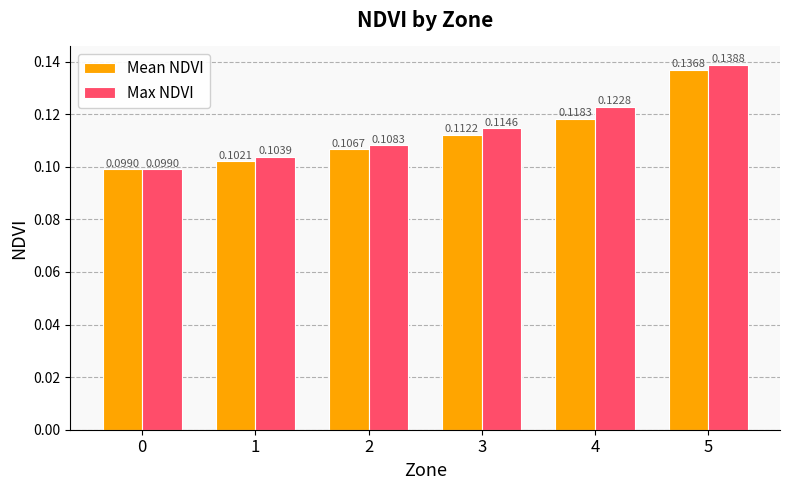

At how many categories does at least one series exceed 0?

6